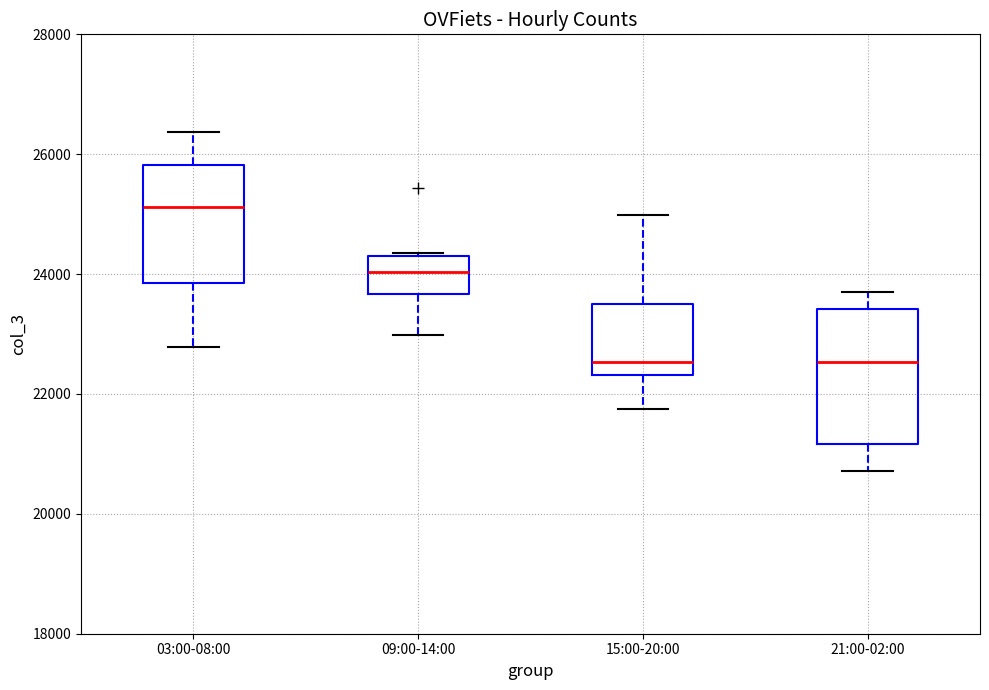

Where is the upper edge of the box for 21:00-02:00 on the y-axis? The values are not printed on the chart, so give them approximately, as read against the axis.

23400